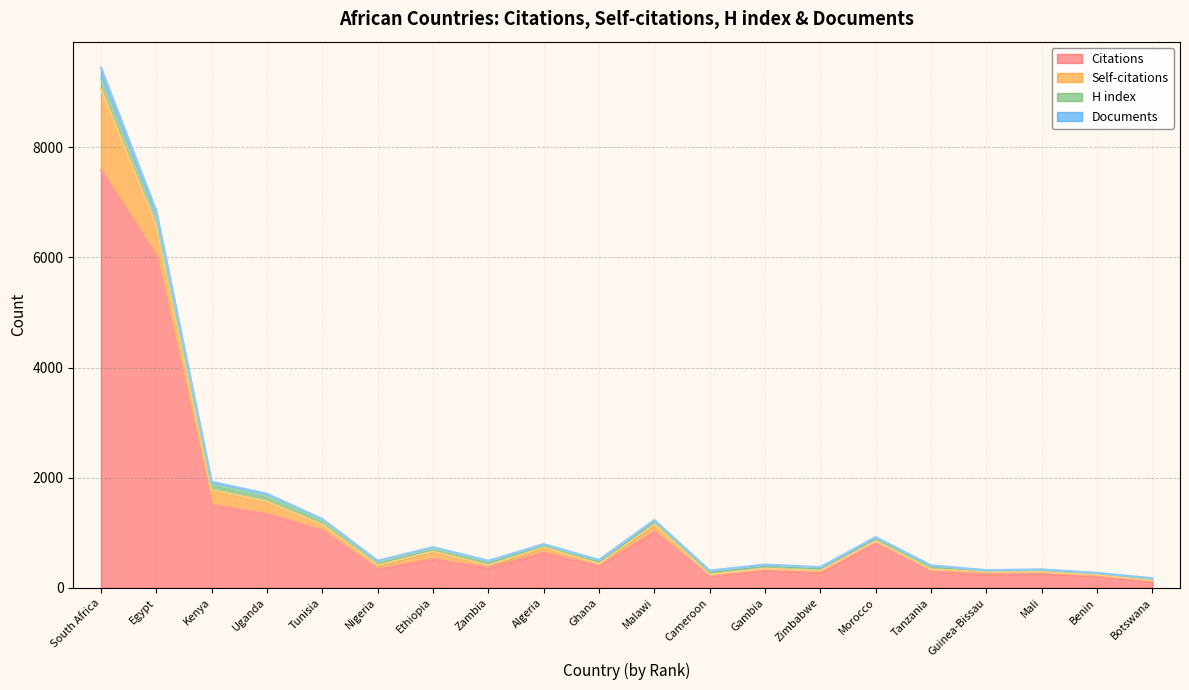

The value of Citations at Algeria is 637. True or false?

True